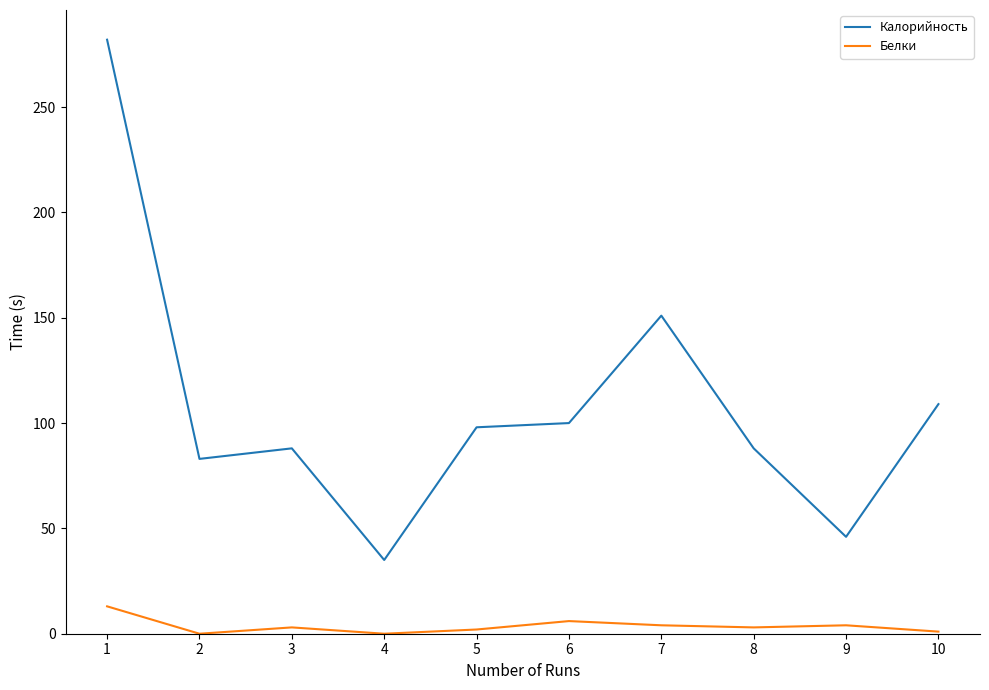

At which label does Калорийность first exceed 98?

1